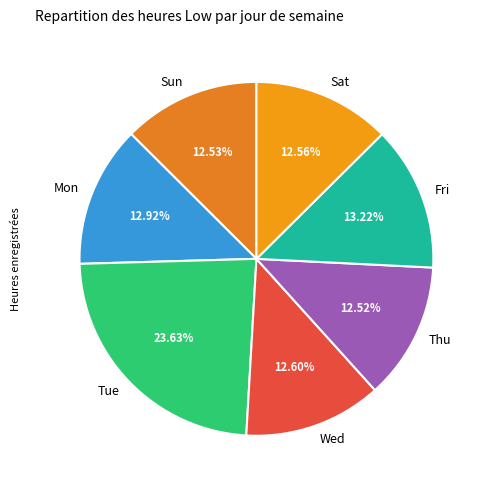

Which slice is the largest?

Tue